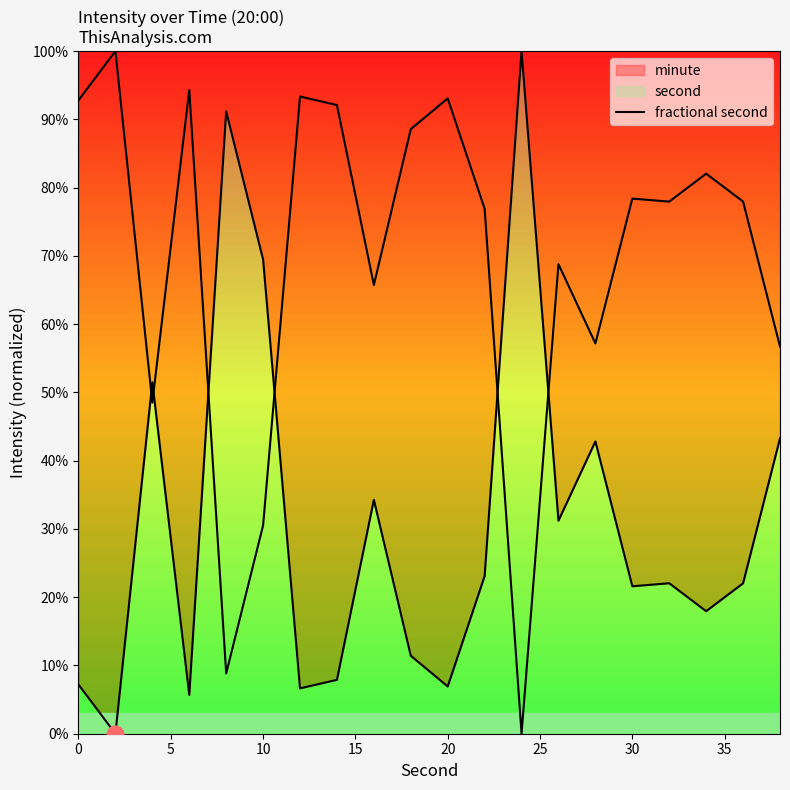

How many positive values are there?

19